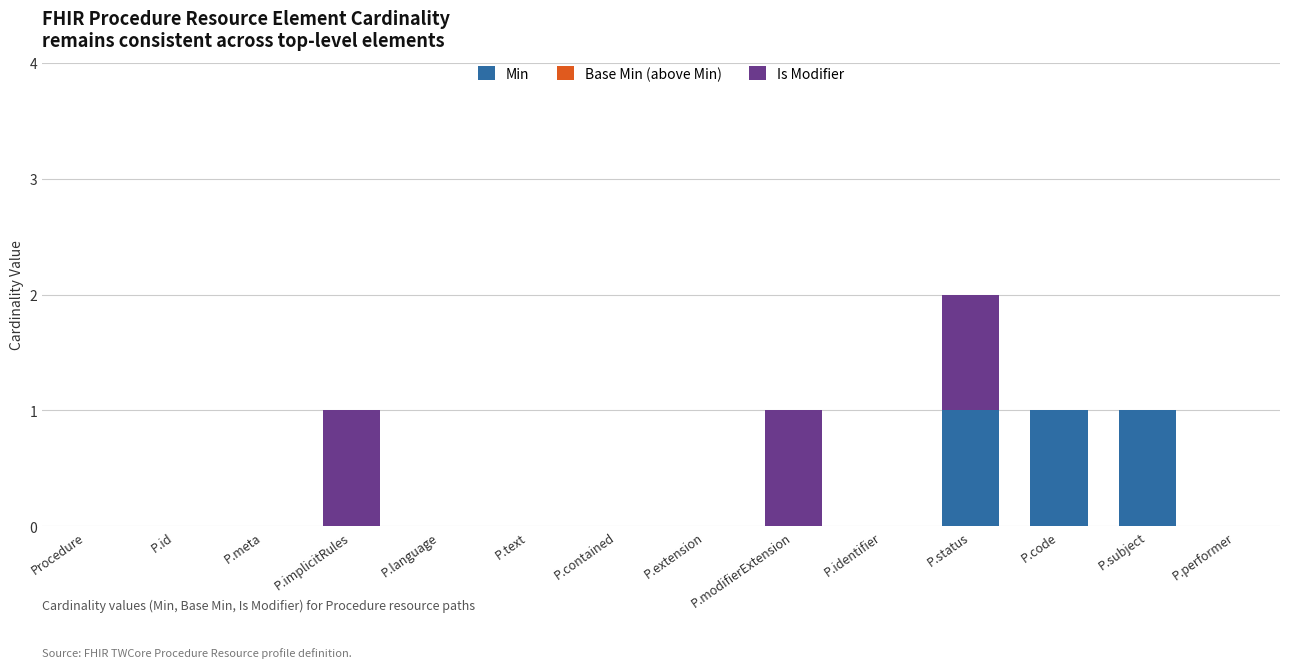

What is the sum of all Min values?

3